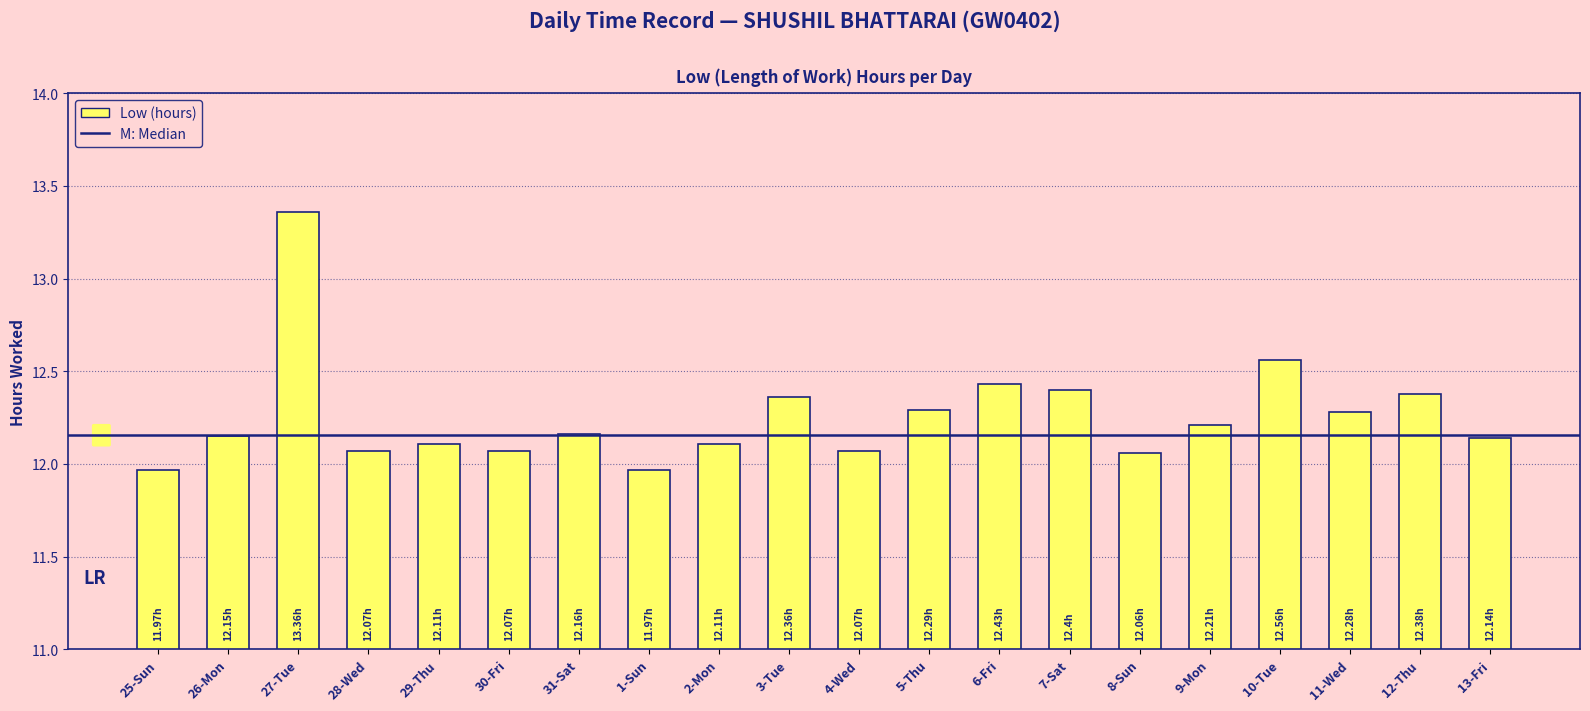

What is the average value?

12.3